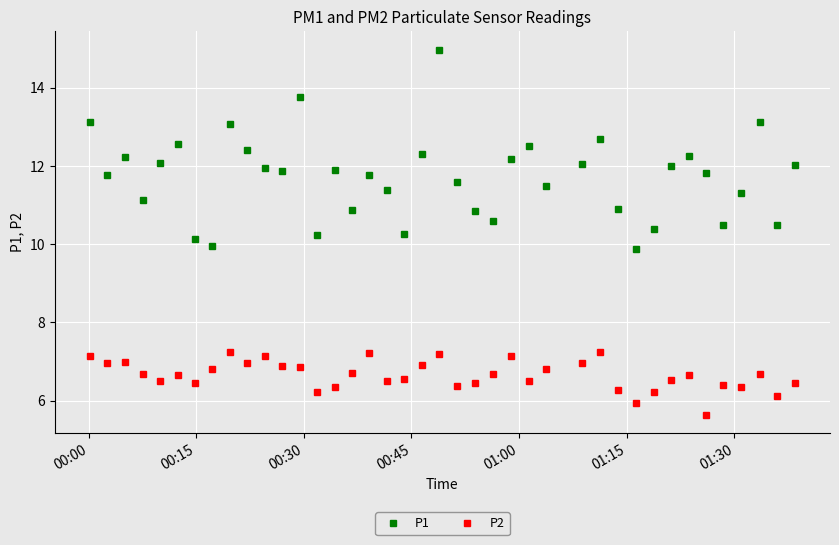

How many values in the P1 series are below 11?

12